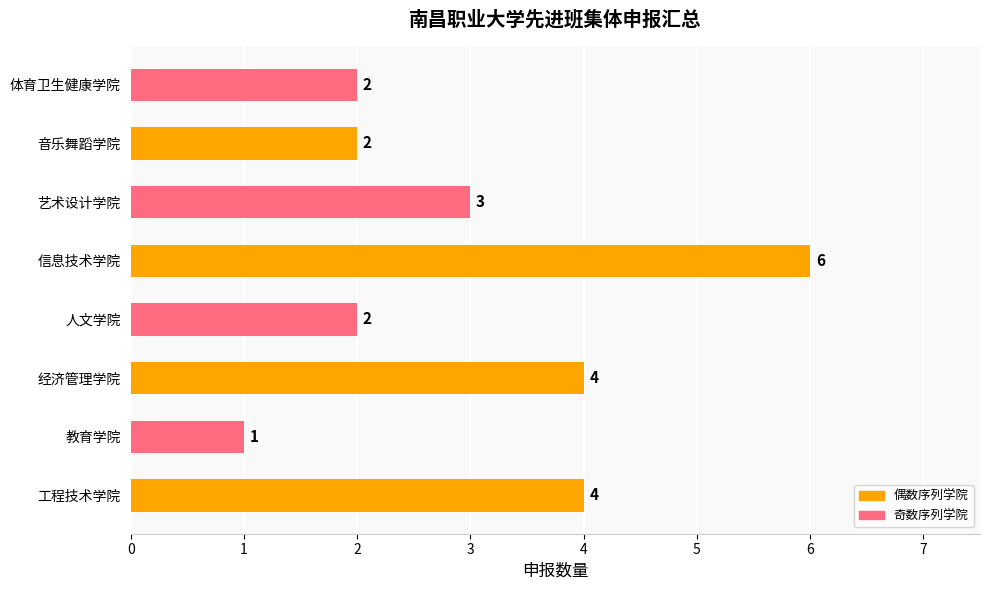

Reading bottom to top, what are all the values shown in this chart?

工程技术学院=4	教育学院=1	经济管理学院=4	人文学院=2	信息技术学院=6	艺术设计学院=3	音乐舞蹈学院=2	体育卫生健康学院=2